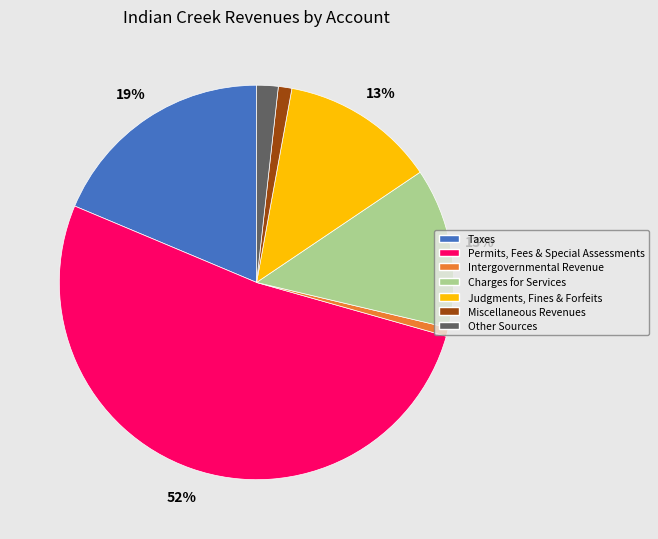

To the nearest percent, what percentage of the pie is Miscellaneous Revenues?

1%